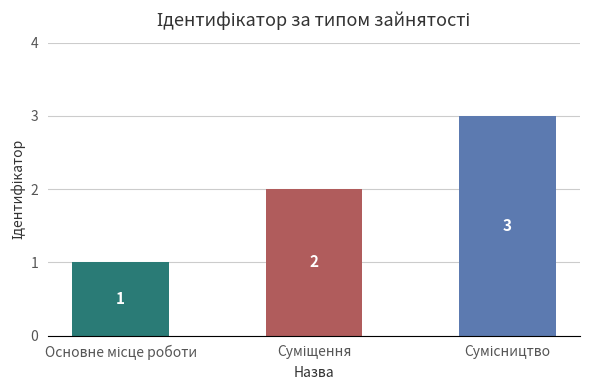

What is the greatest value displayed?

3